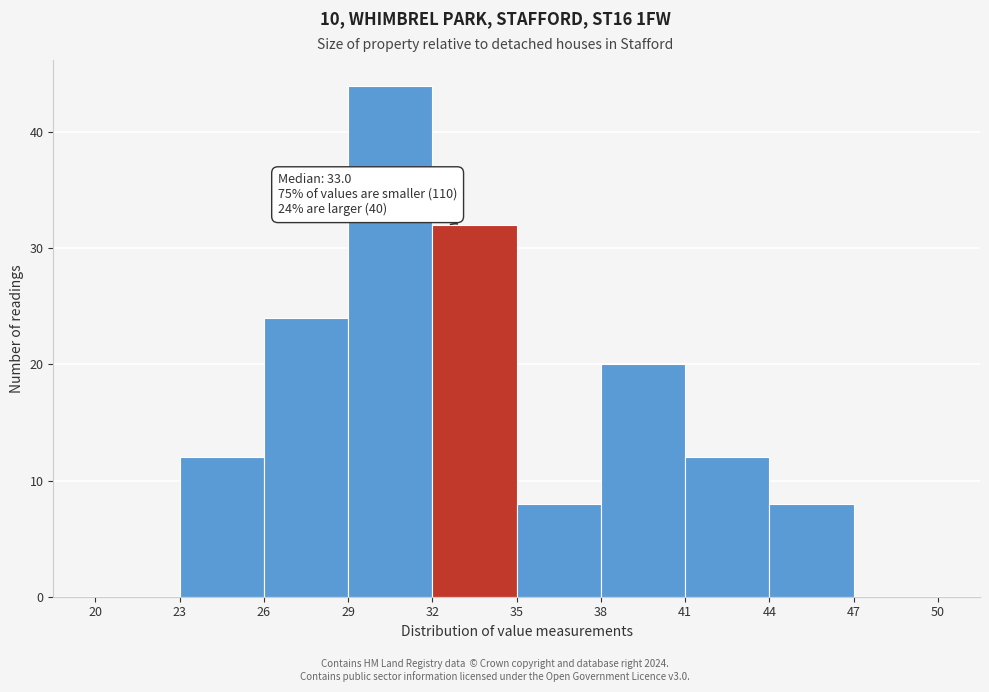

Which range on the x-axis has the tallest bar?

29 to 32